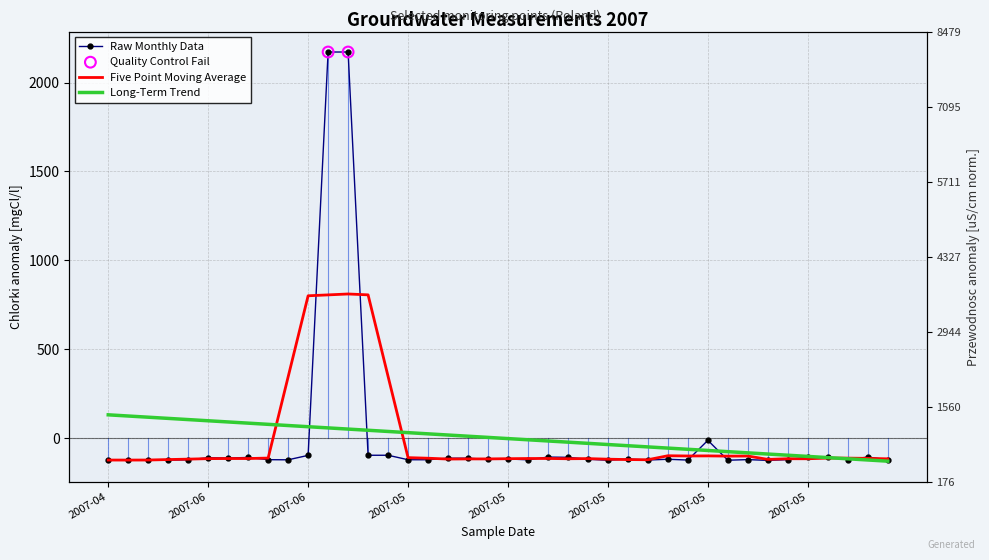

What is the change in value from 2007-05-10 to 2007-05-17?

-3.7